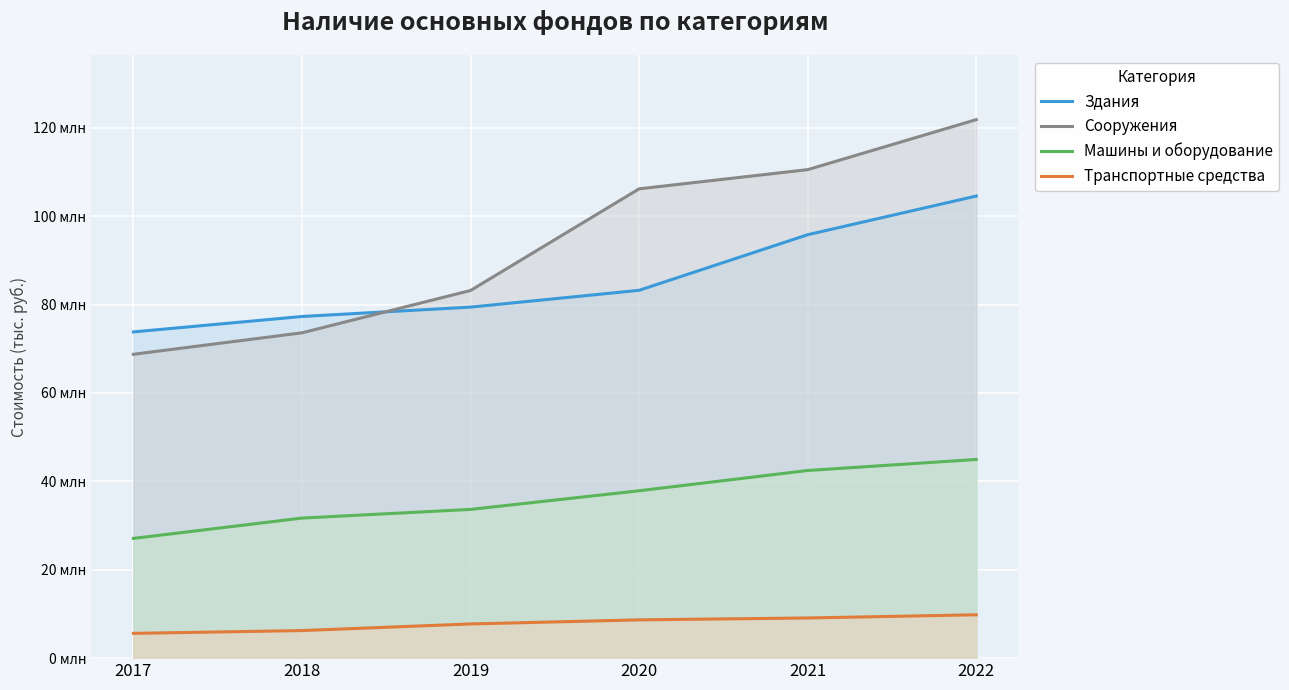

Where do Здания and Сооружения first cross each other?

2018 and 2019